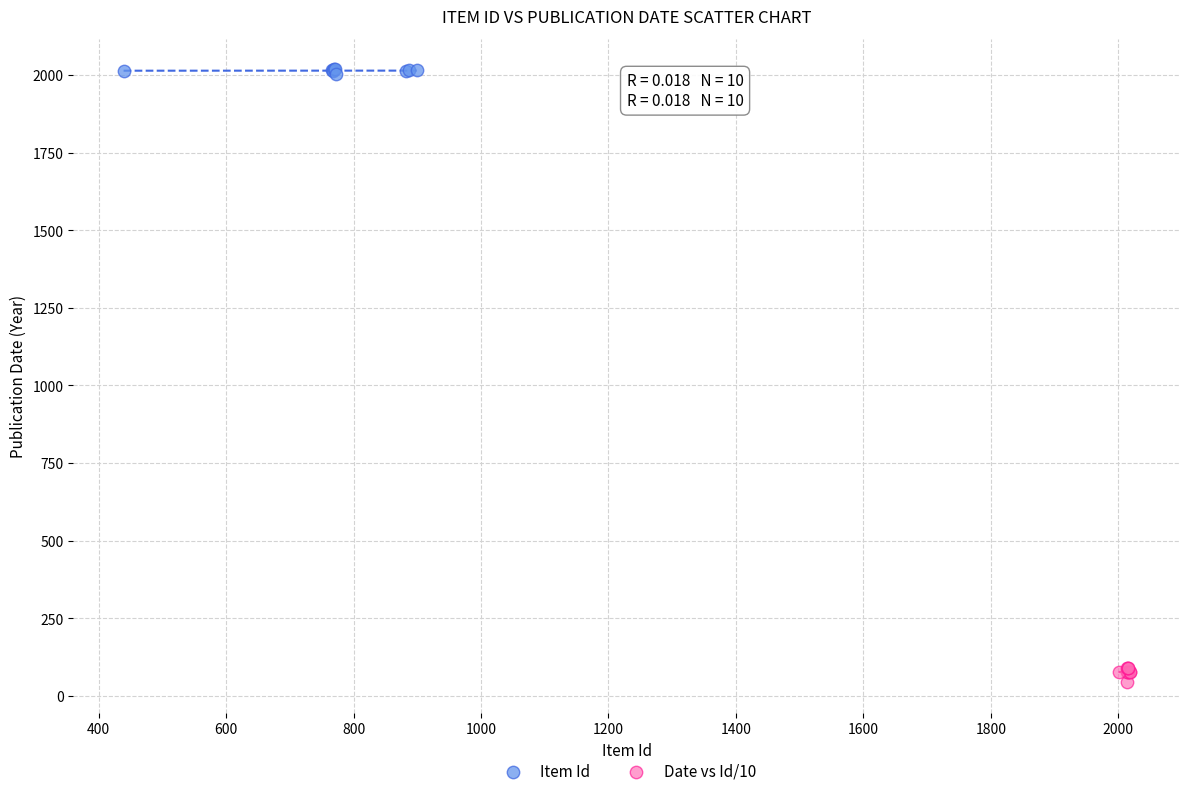

Which series reaches the minimum Y coordinate?

Date vs Id/10